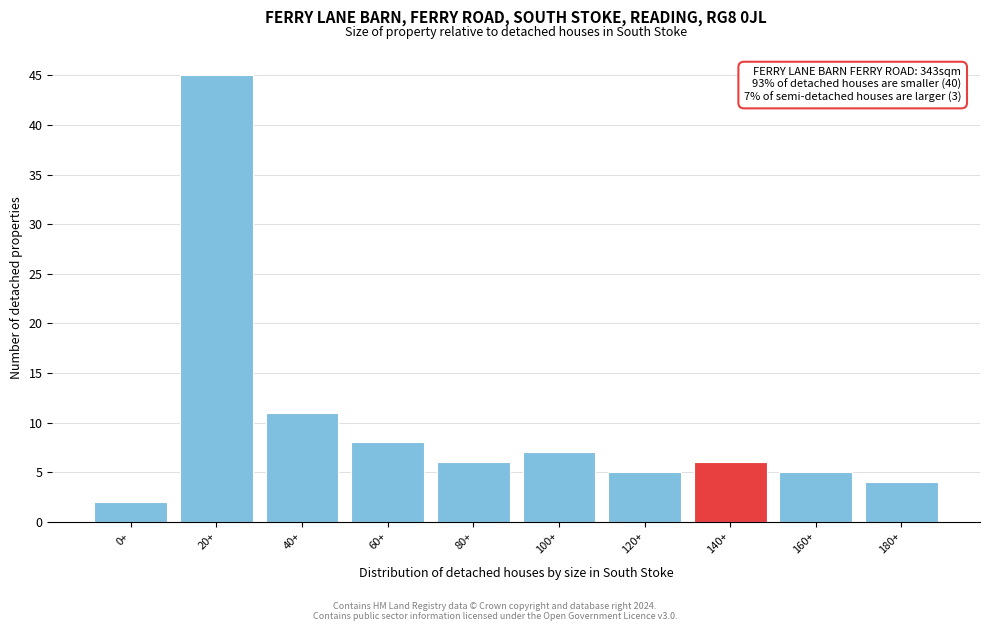

Reading left to right, extract all data points from this chart.

2	45	11	8	6	7	5	6	5	4